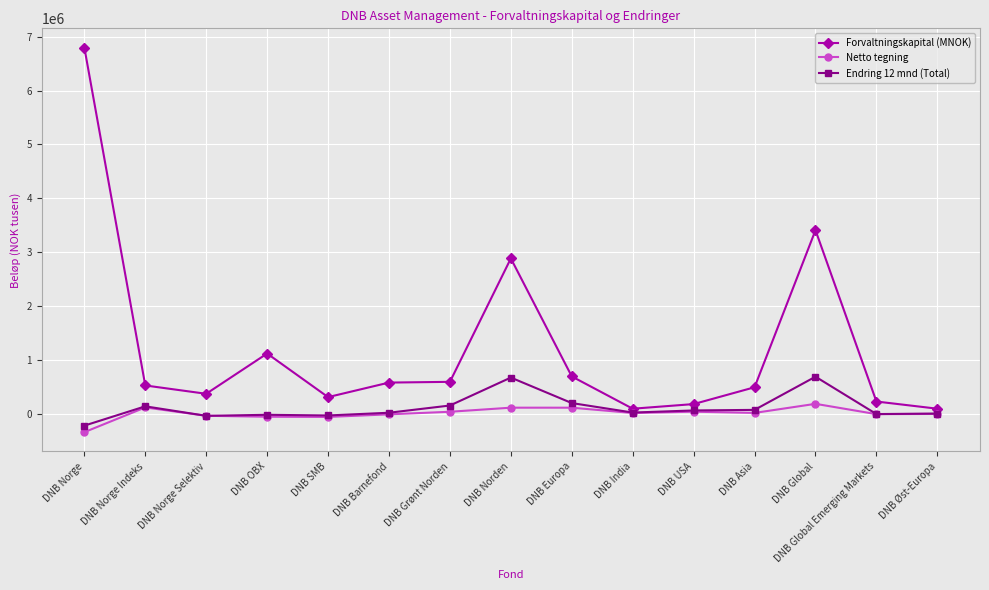

What are all the series names shown in the legend?

Forvaltningskapital (MNOK), Netto tegning, Endring 12 mnd (Total)